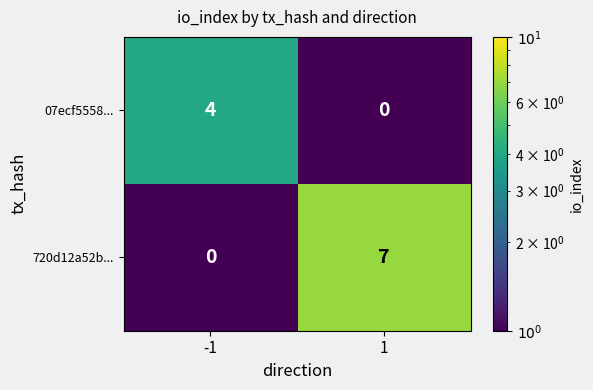

What is the sum of all 720d12a52b... values?

7